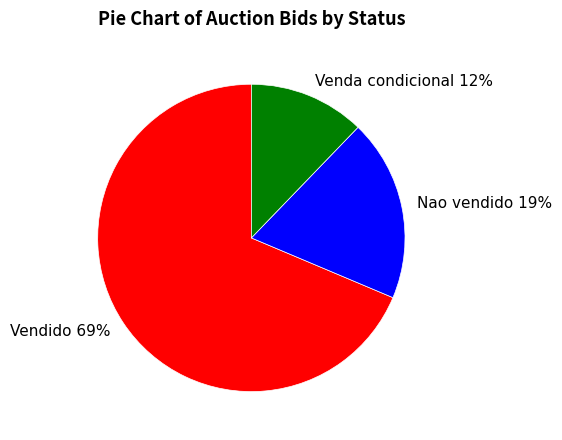

To the nearest percent, what percentage of the pie is Vendido?

69%